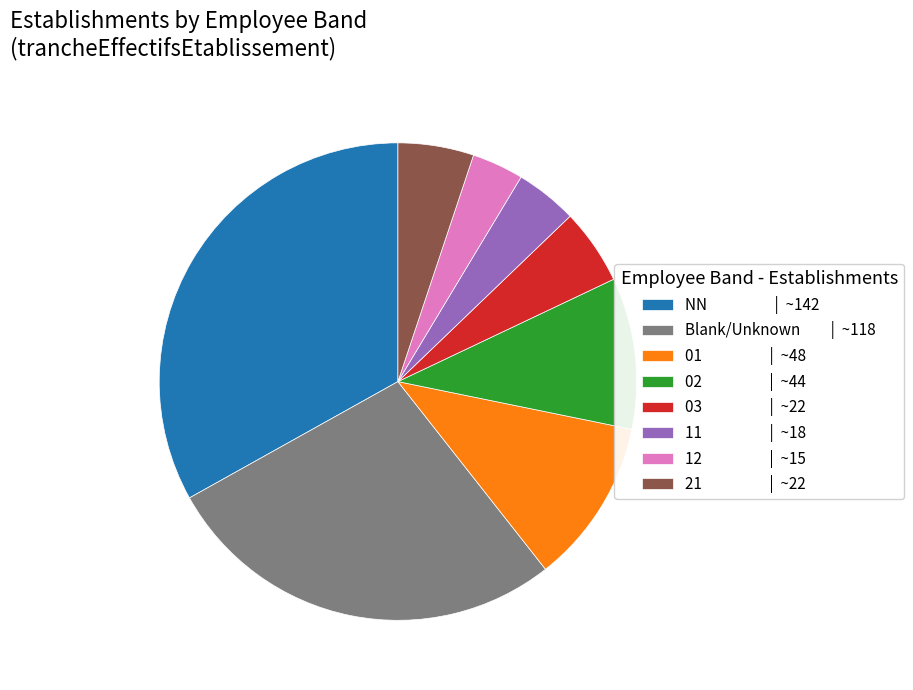

Between 11 | ~18 and 21 | ~22, which is larger?

21 | ~22